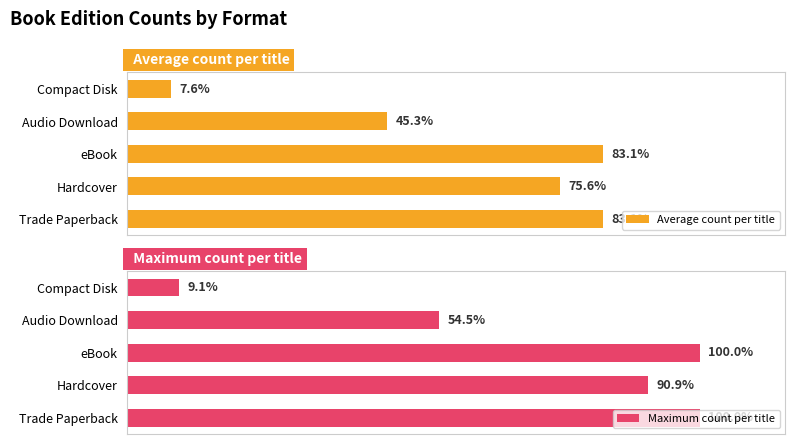

What is the difference between the Maximum count per title values at 4 and 1?

81.8